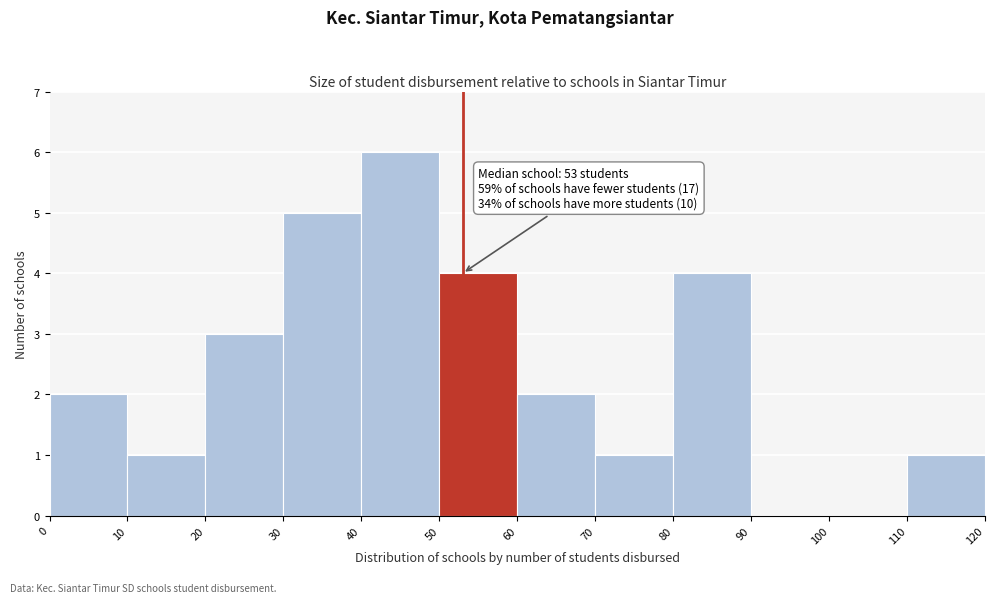

Which range on the x-axis has the tallest bar?

40 to 50